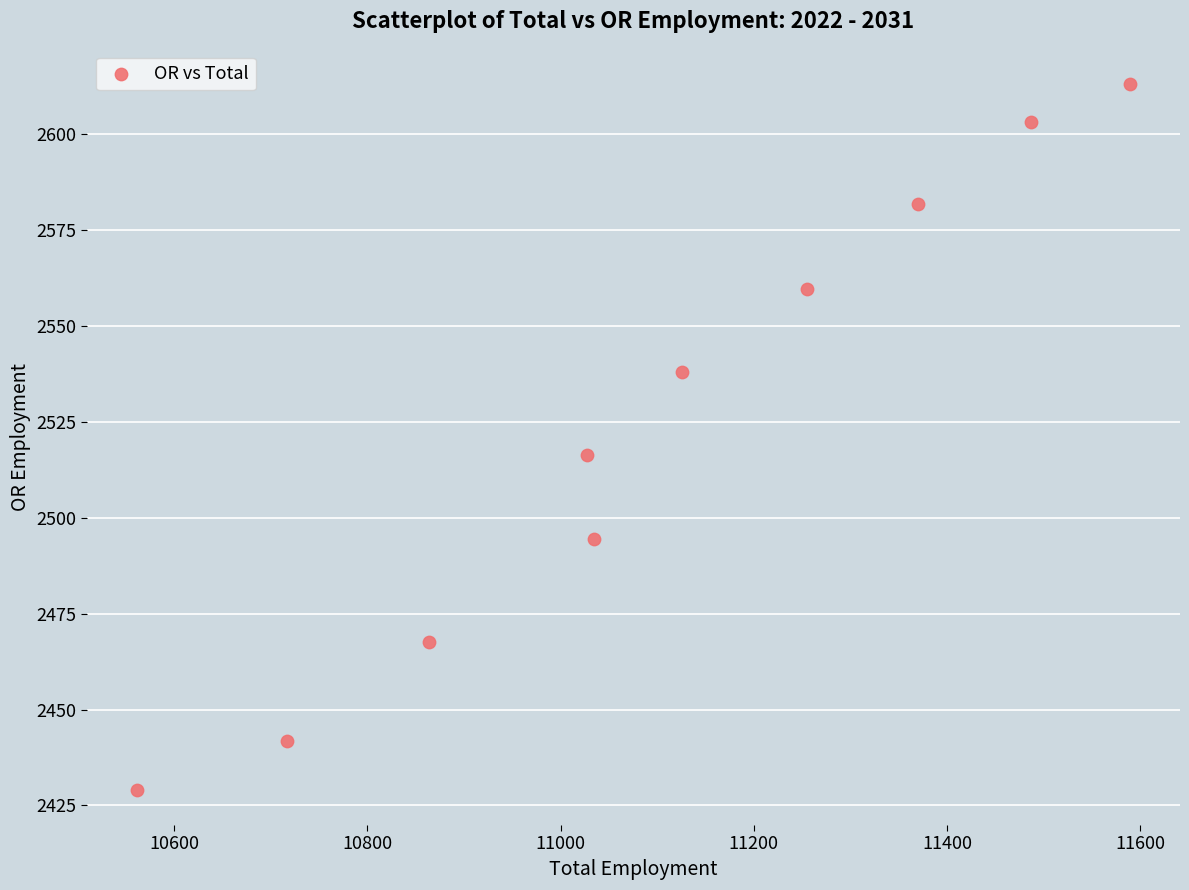

What Y value in the scatter plot is closest to 2521?

2516.2